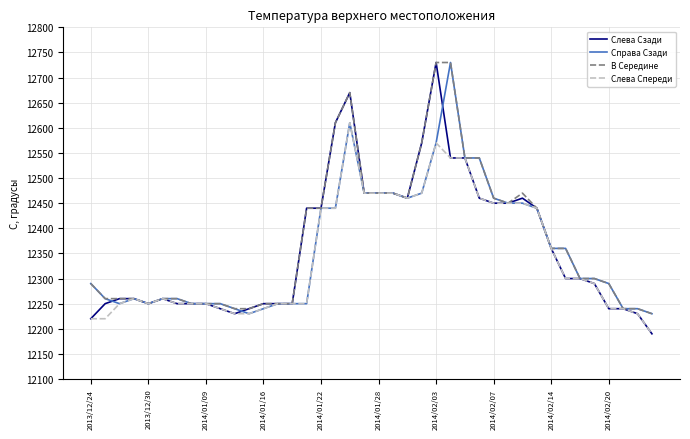

What is the highest value of the Справа Сзади series?

12730